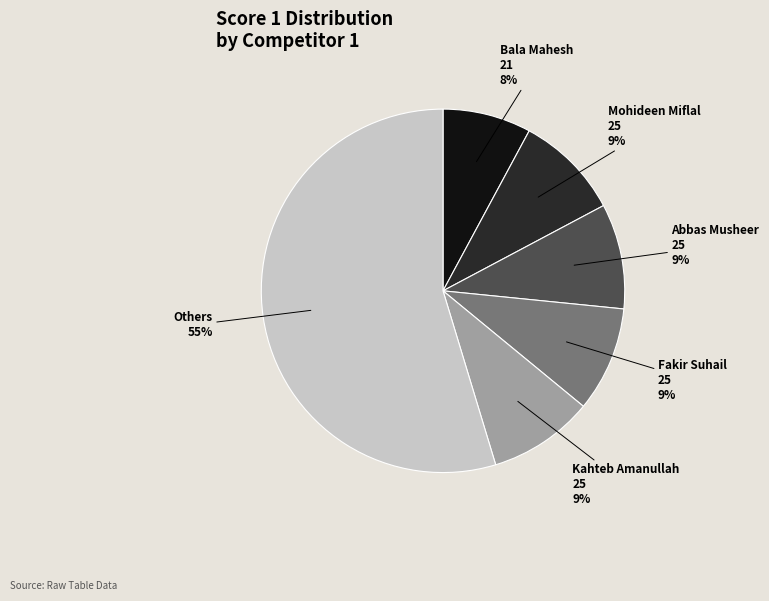

How many segments does this pie chart have?

6